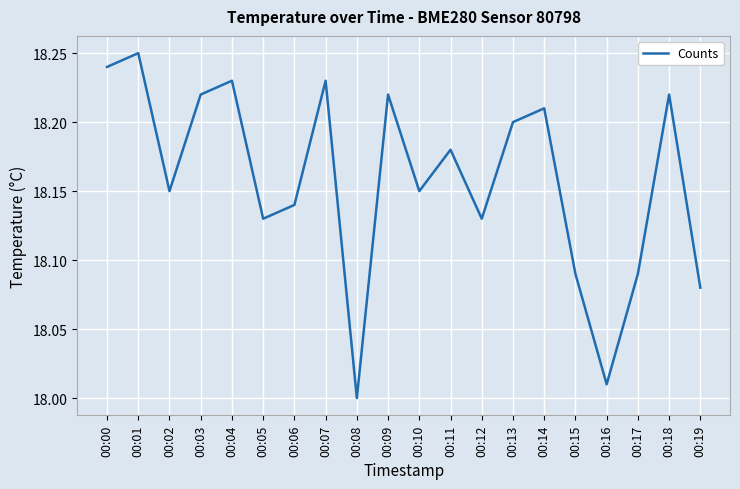

What is the ratio of the value at 00:00 to the value at 00:04?

1.0